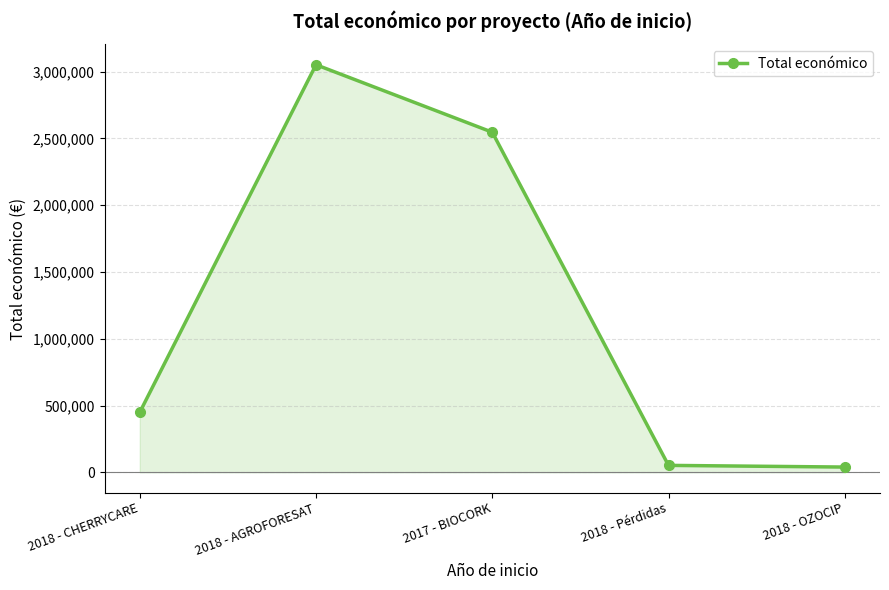

How many lines are shown in the chart?

1